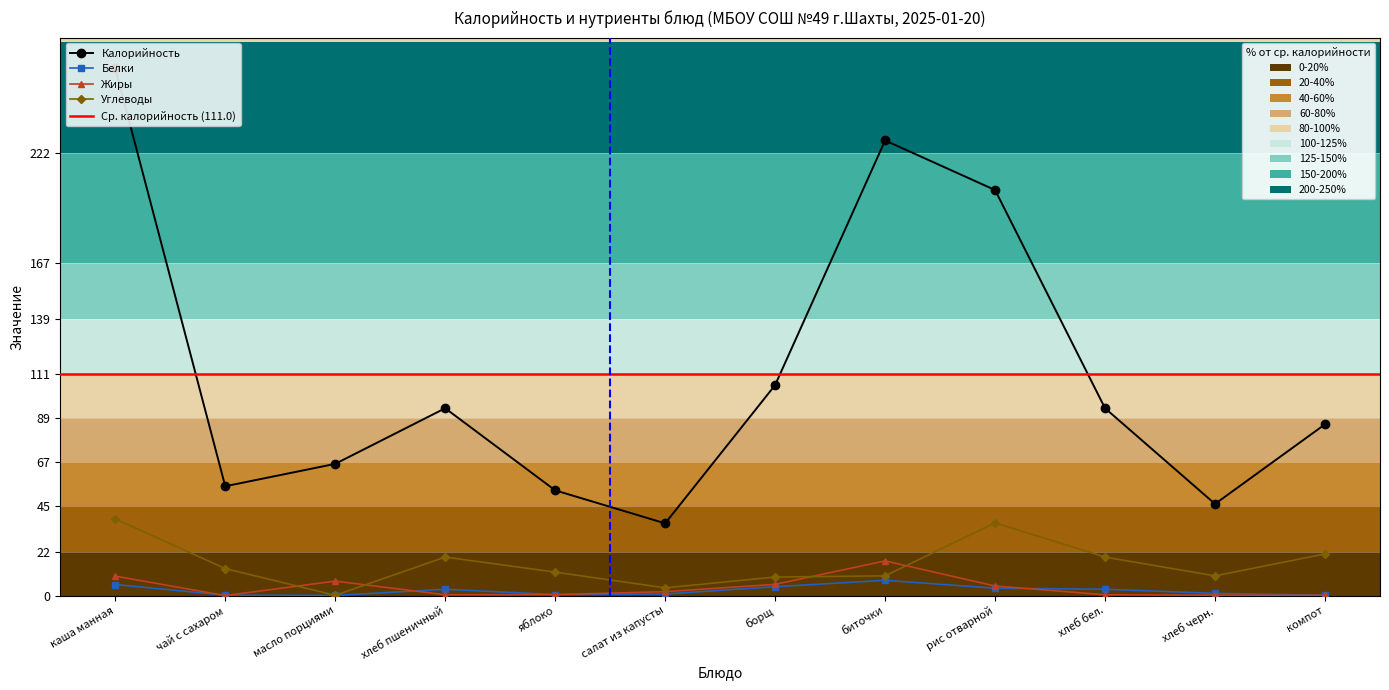

Is it true that Жиры equals 0.1 at компот?

True